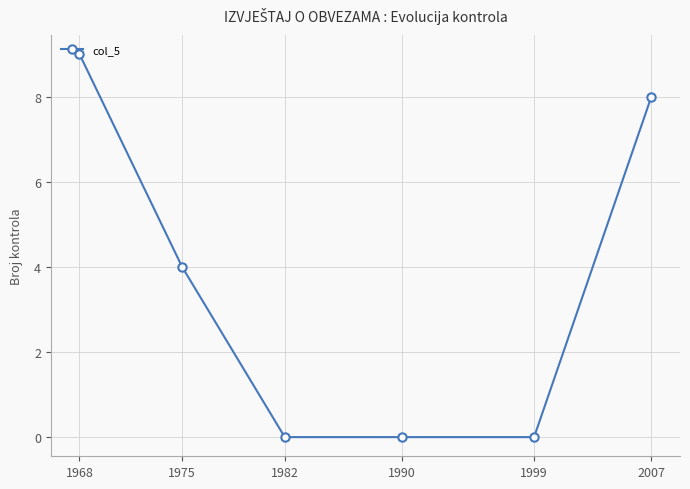

Where does the data first go above 4?

1968